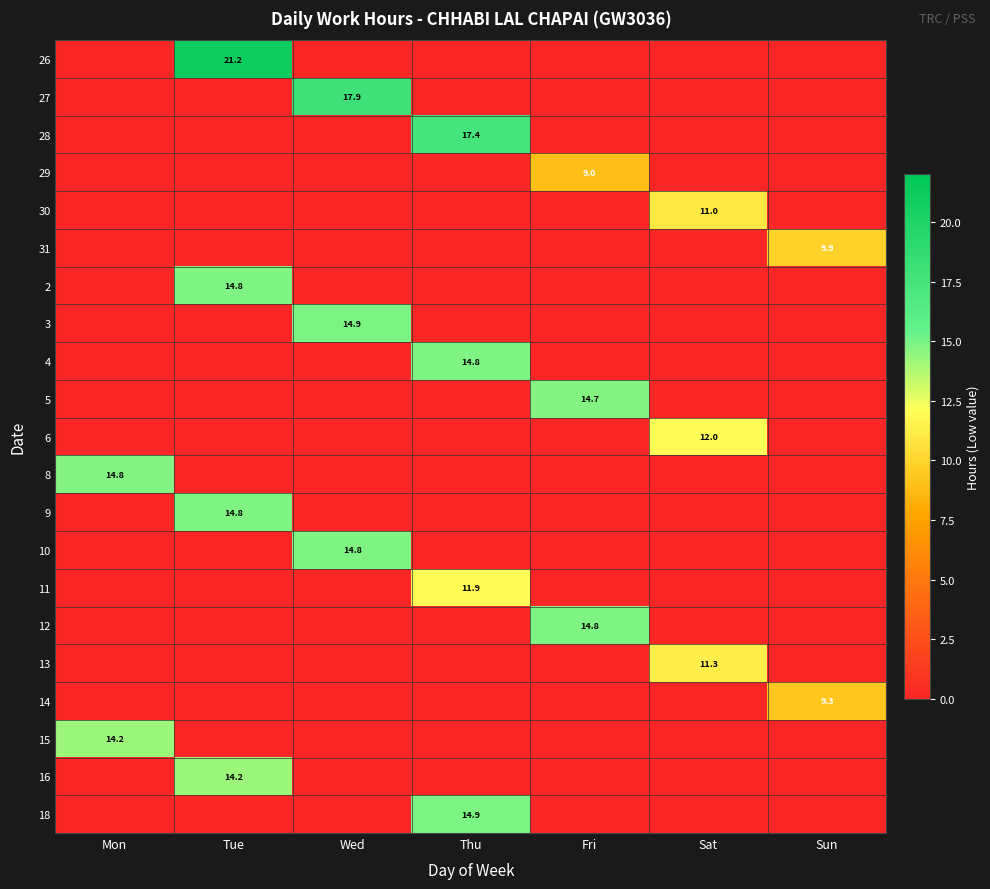

Which has a higher value, Thu or Sat?

Thu